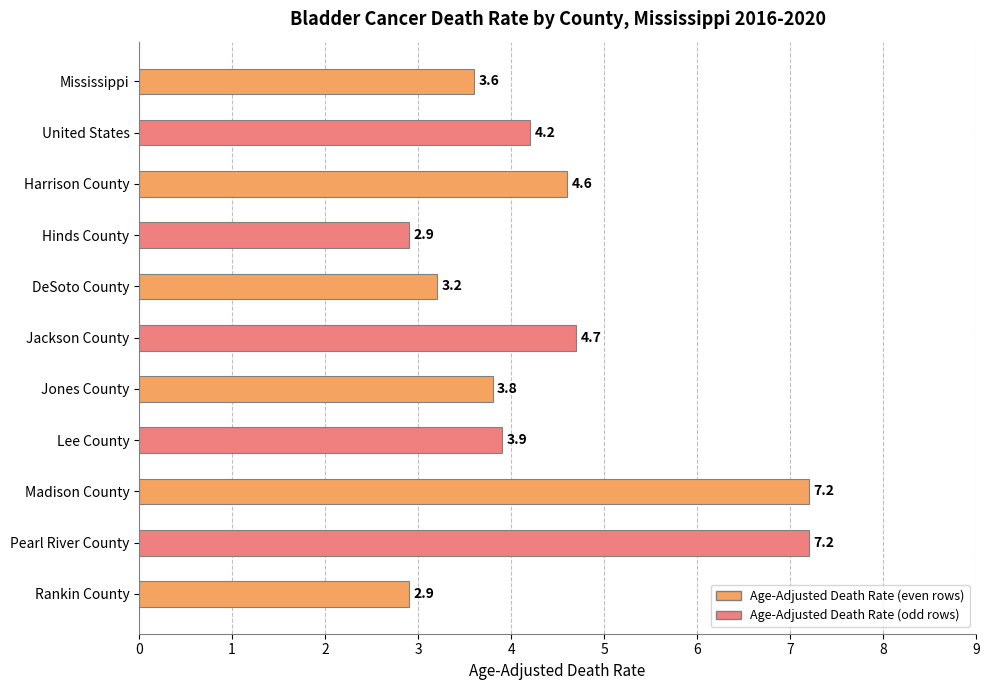

What is the maximum value shown in the chart?

7.2